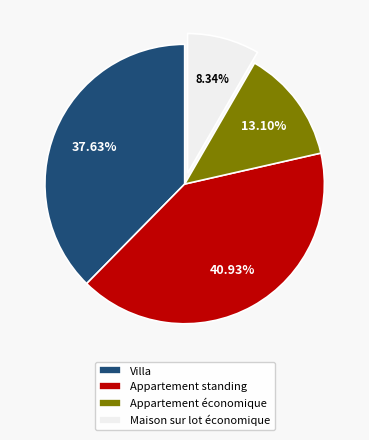

How many slices are in this pie chart?

4